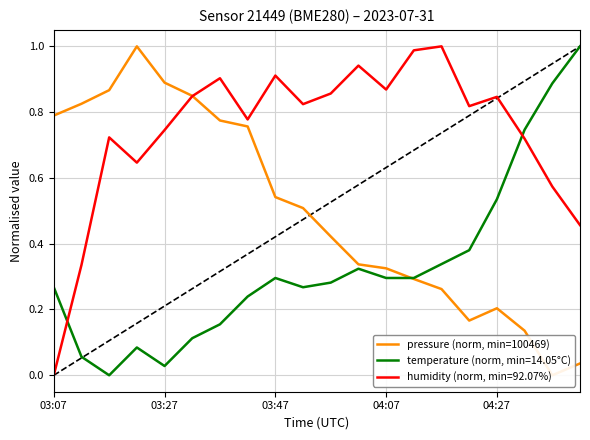

Count the number of categories in the chart.

20